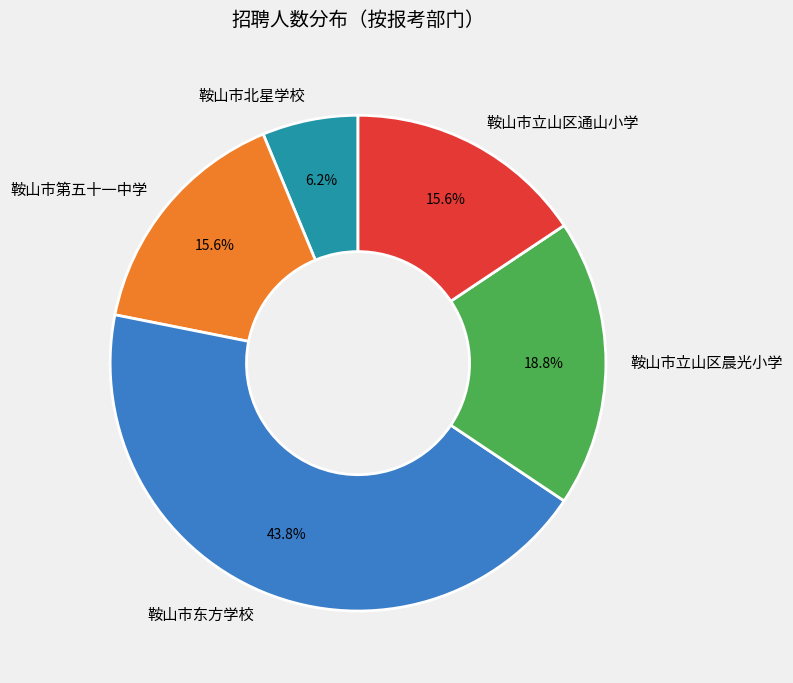

To the nearest percent, what is the average slice percentage?

20%